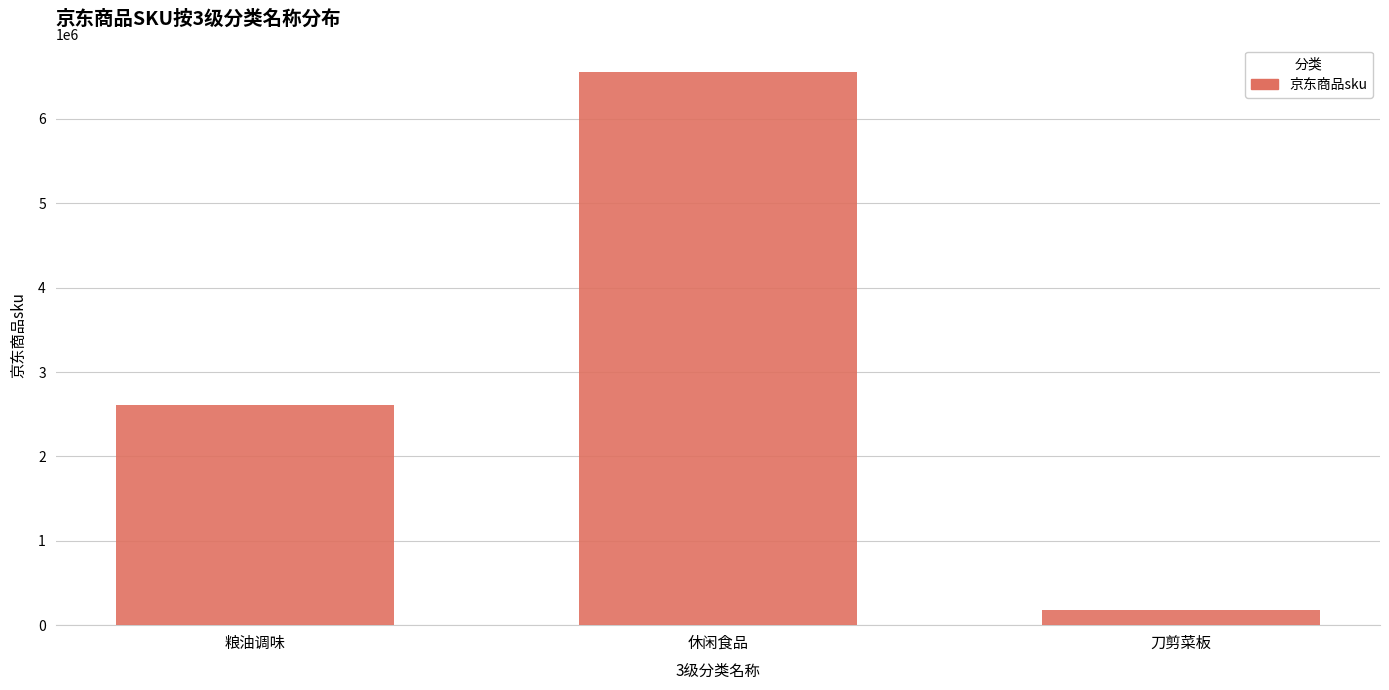

How many data points does each series have?

3